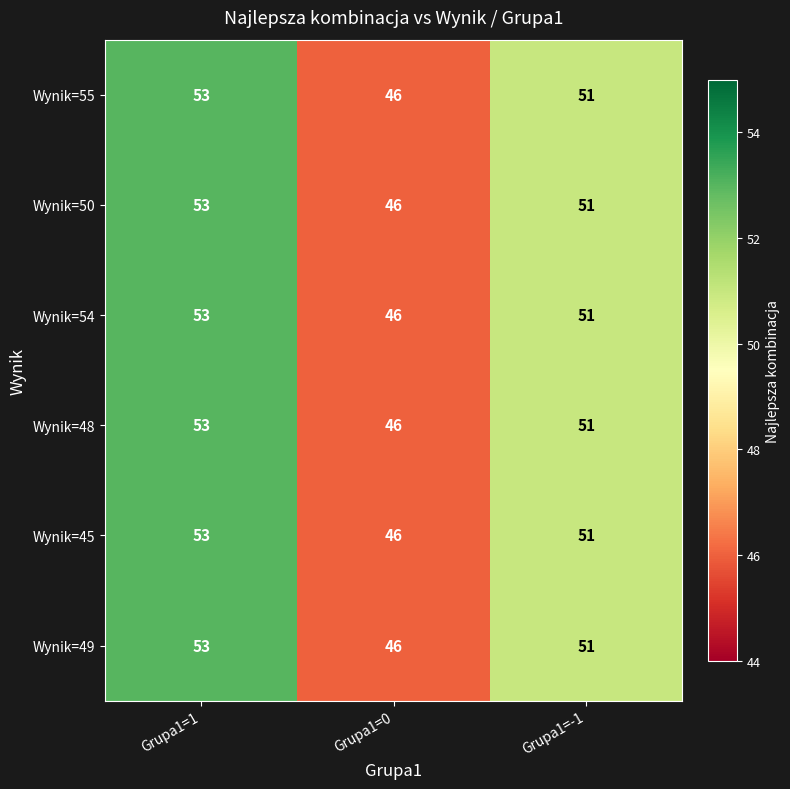

At which category is the sum across all series the highest?

Grupa1=1